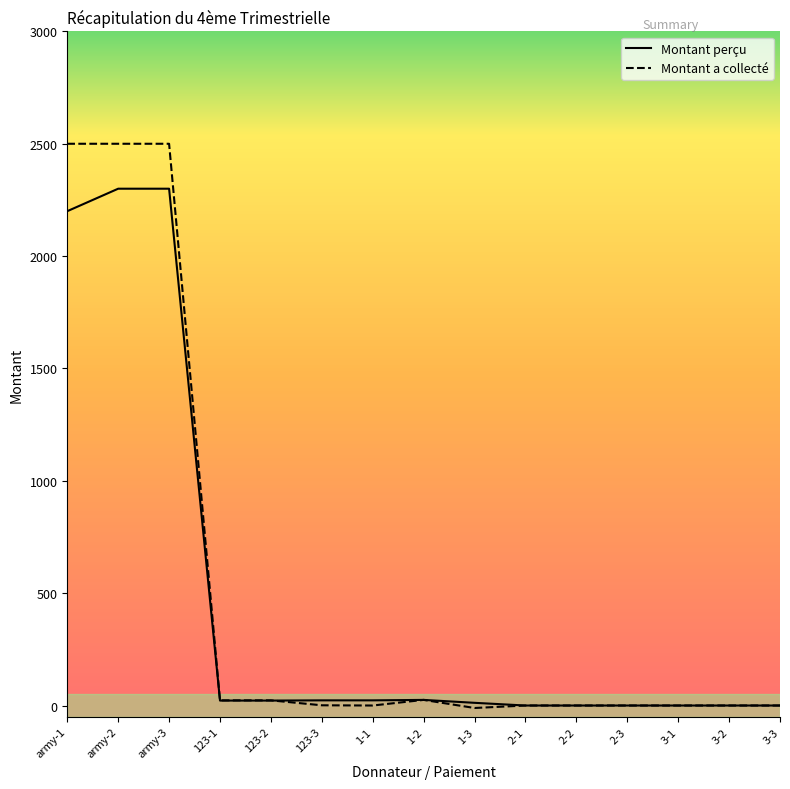

What is the highest value of the Montant perçu series?

2300